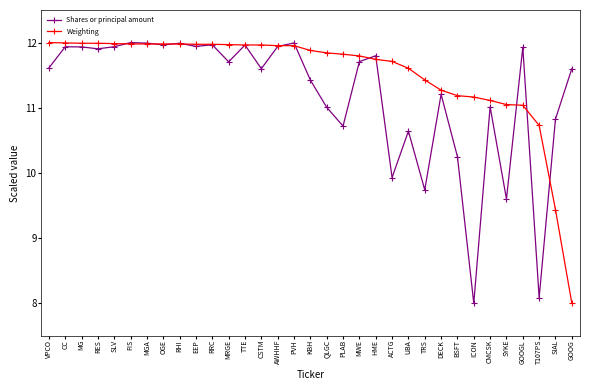

Is the value of Shares or principal amount at MGA greater than the value of Weighting at MWE?

Yes